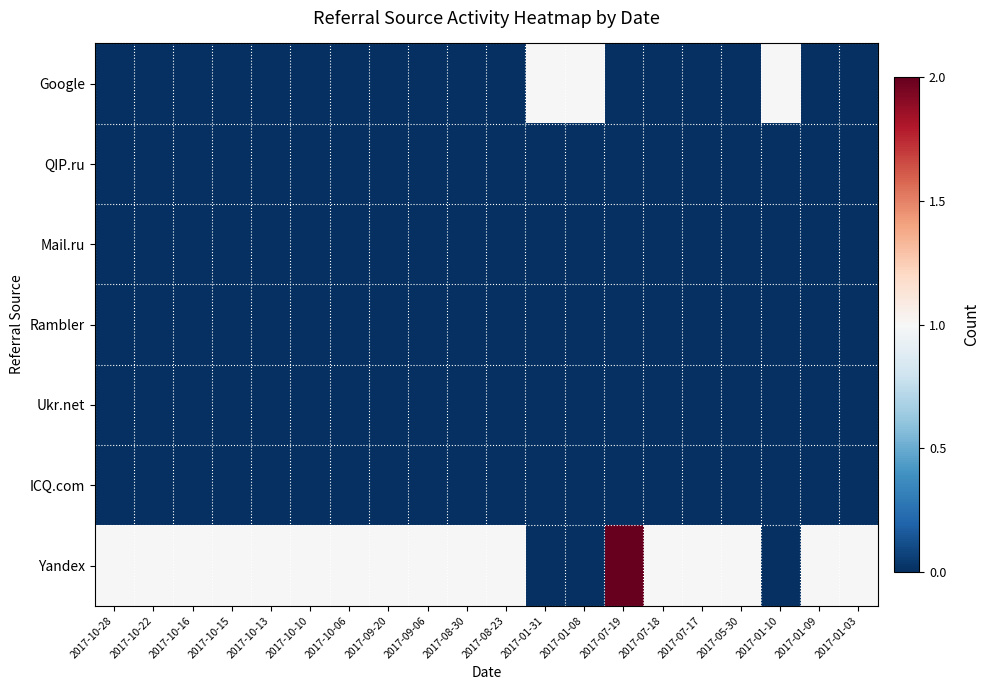

Rank the series by their maximum value, from highest to lowest.

Yandex, Google, QIP.ru, Mail.ru, Rambler, Ukr.net, ICQ.com